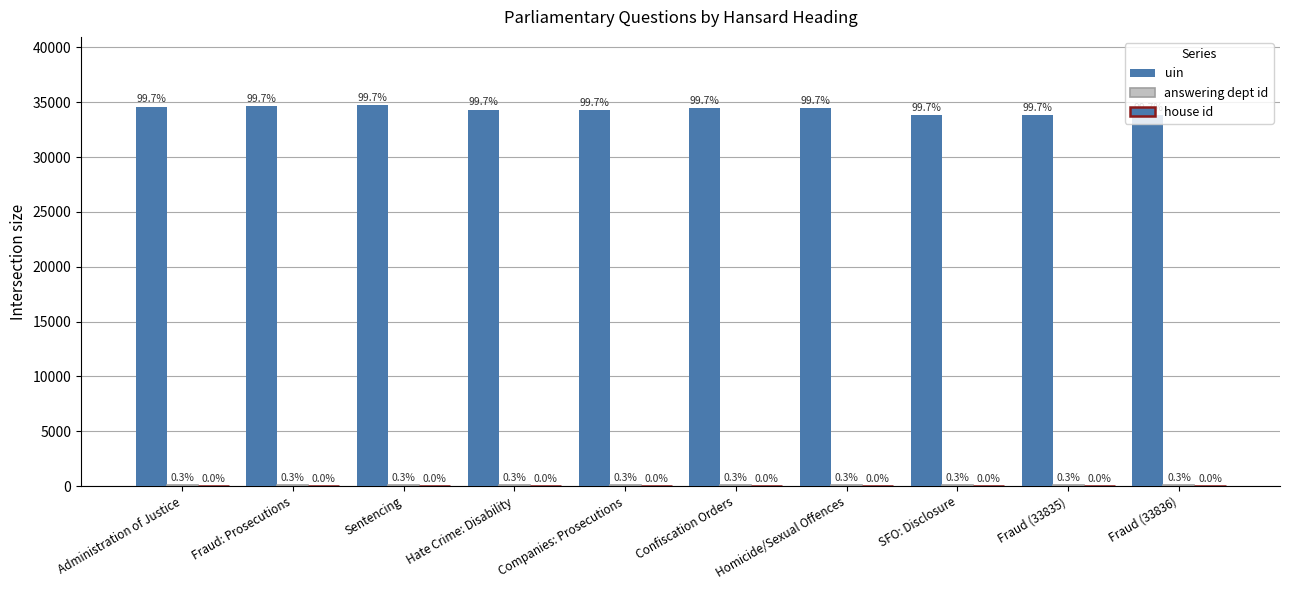

What is the value of the answering dept id bar at the 8th from the left?

88